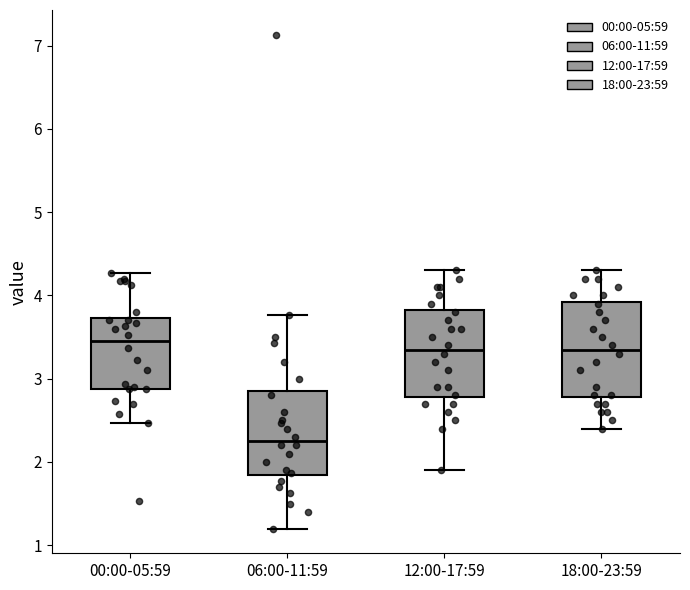

Which box's median line is the highest?

00:00-05:59